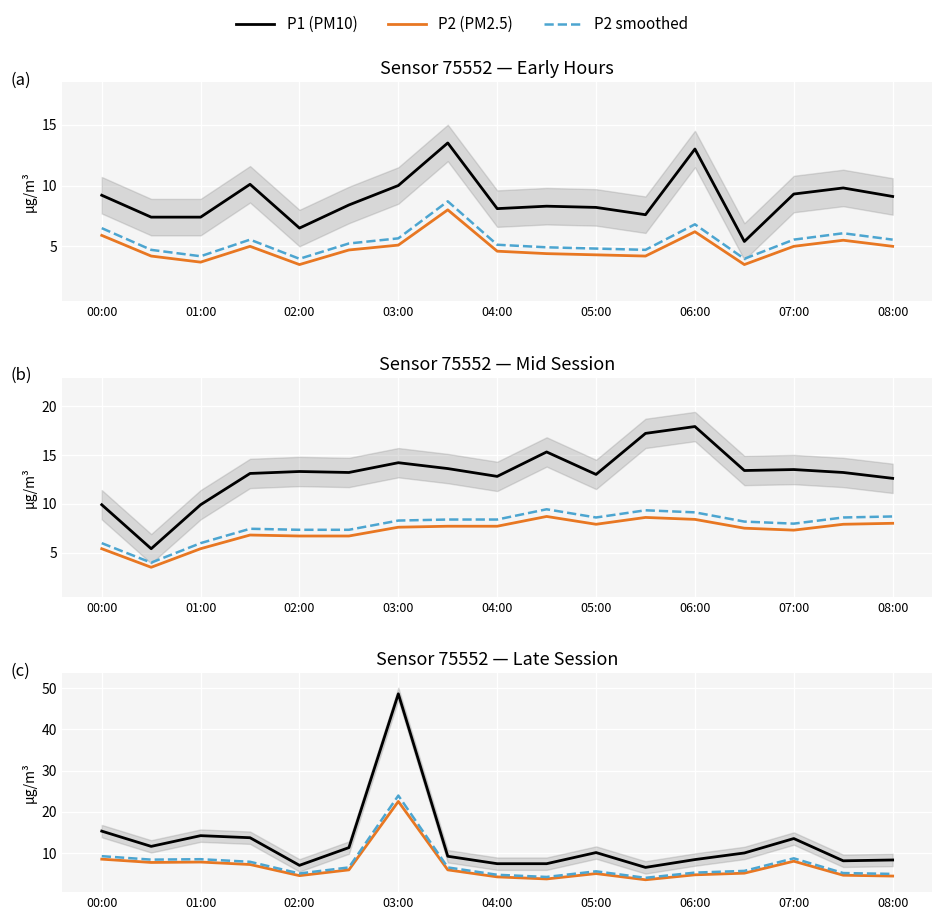

Where does the P2 (PM2.5) series first go above 5?

00:00